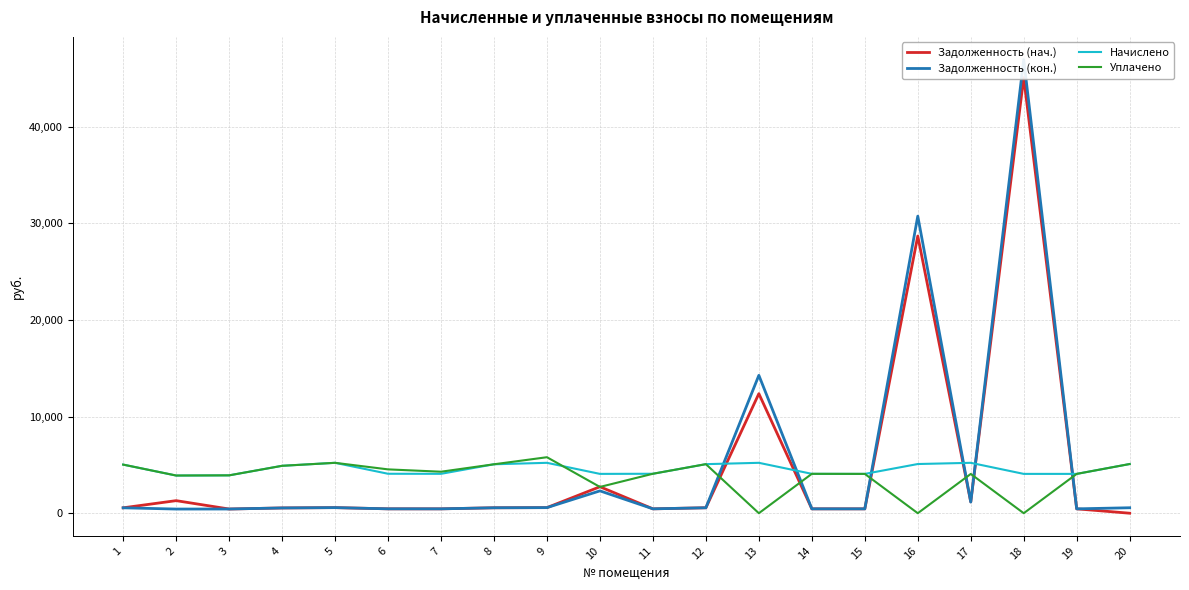

How many values in the Задолженность (кон.) series exceed 562?

10